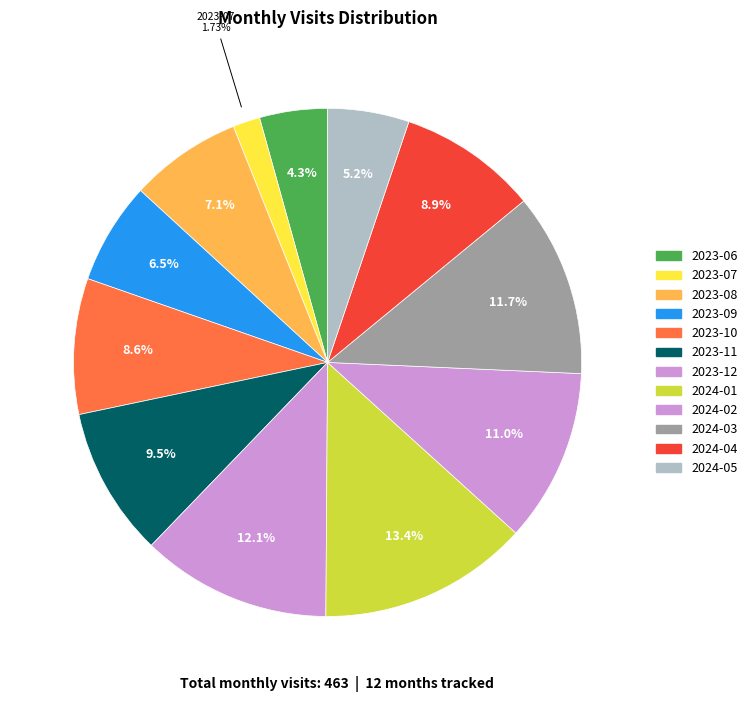

How many segments does this pie chart have?

12